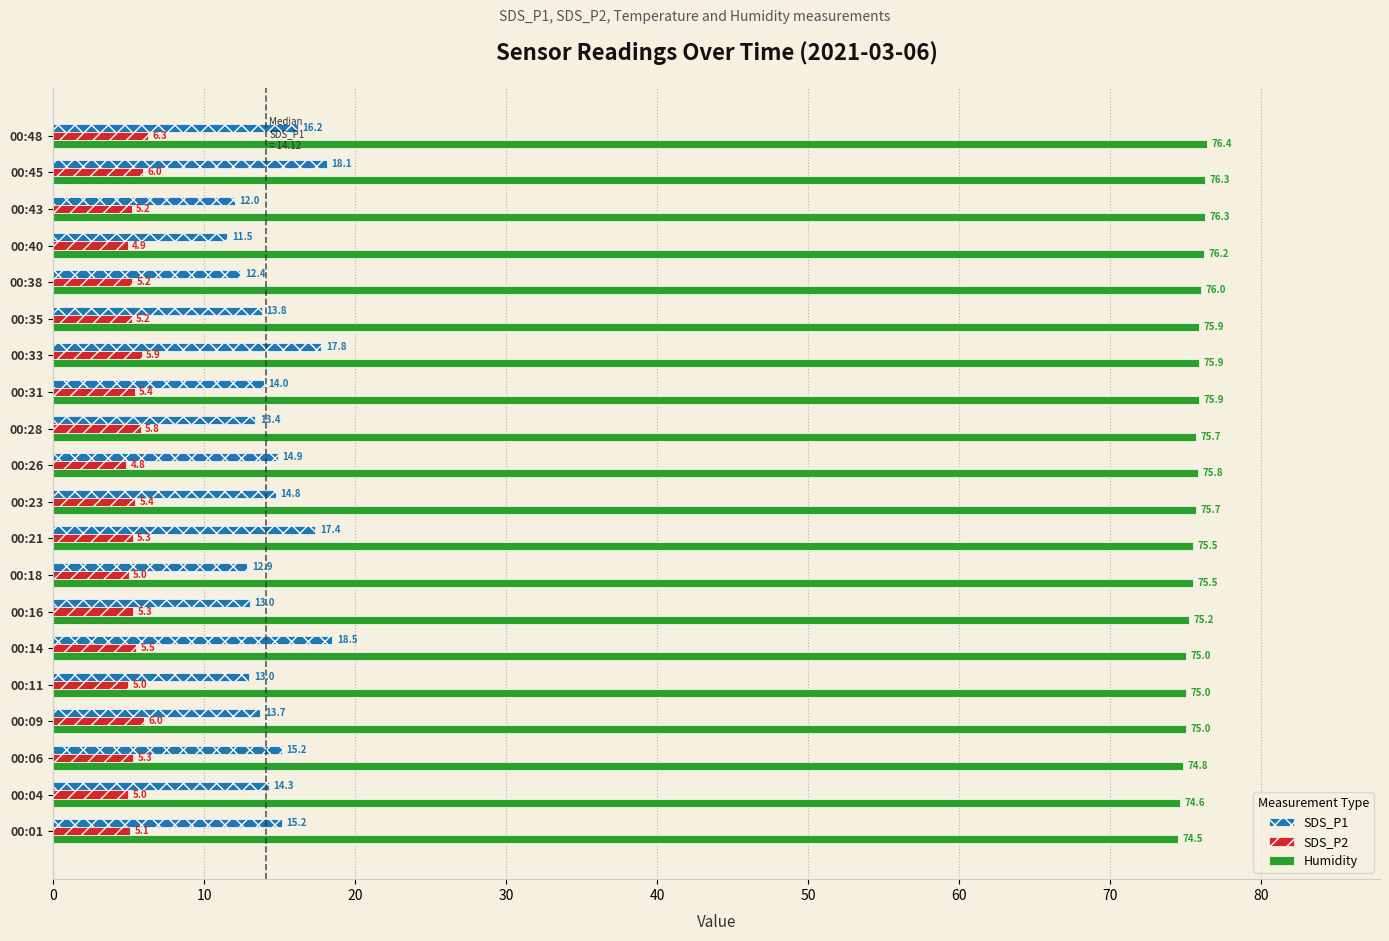

At which category is the sum across all series the highest?

00:45